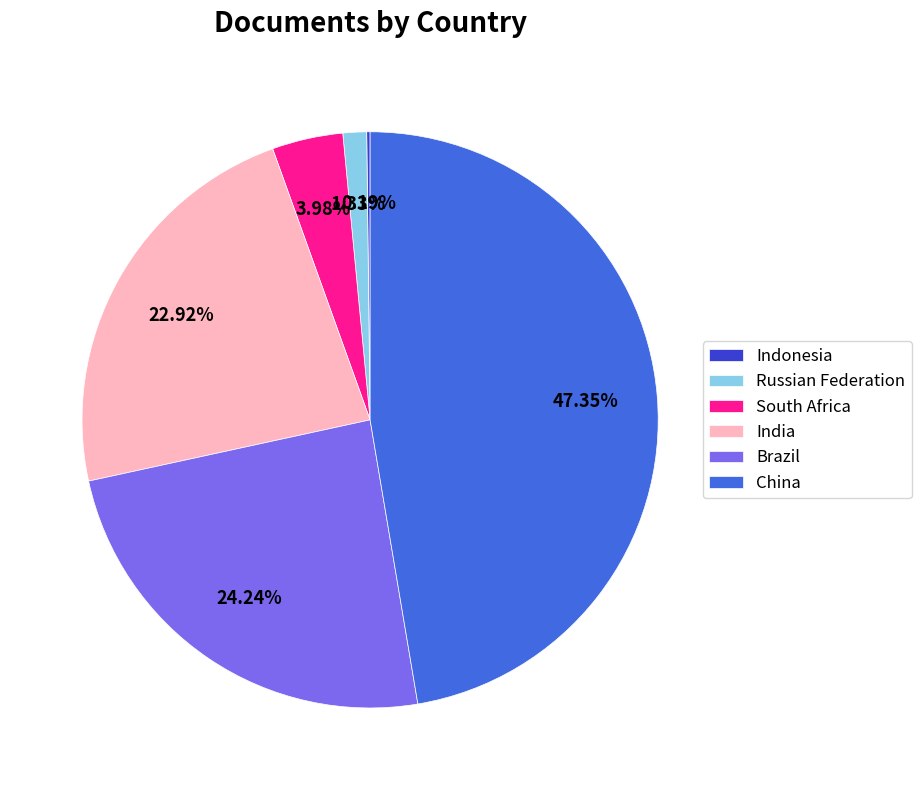

Which slice is the largest?

China